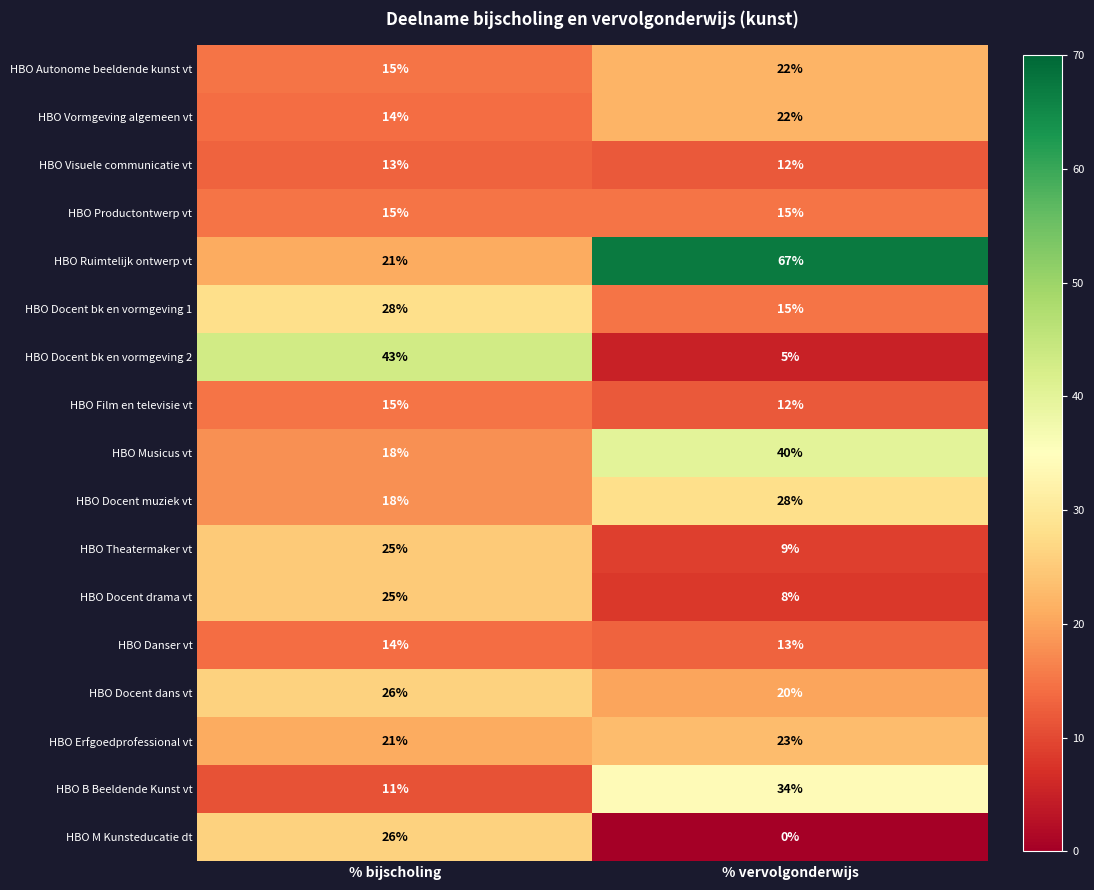

List the labels in order of HBO Vormgeving algemeen vt value, largest first.

% vervolgonderwijs, % bijscholing